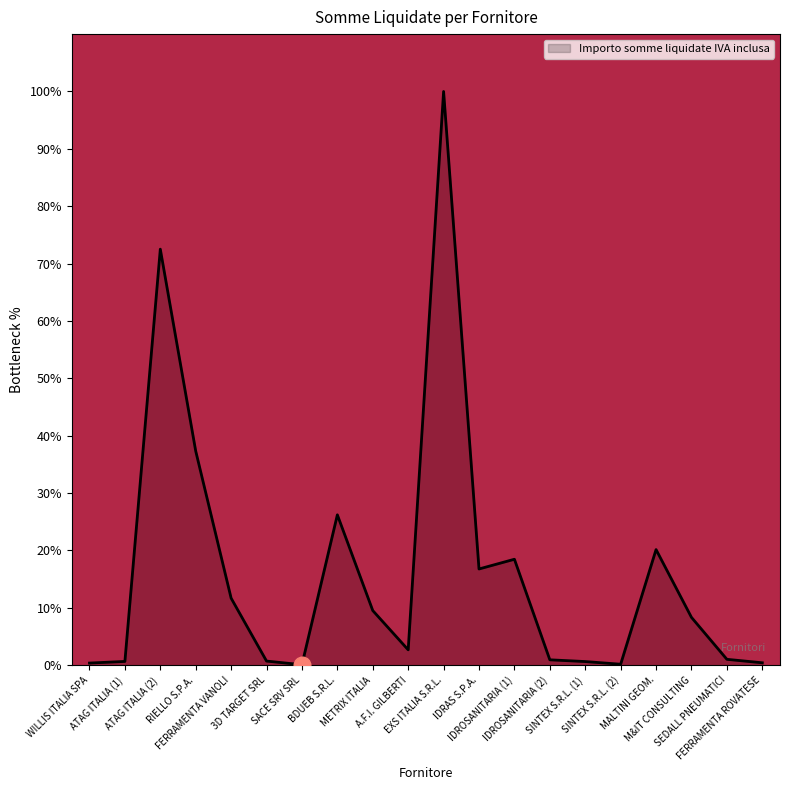

True or false: there are more than 0 points higher than both neighbors.

True